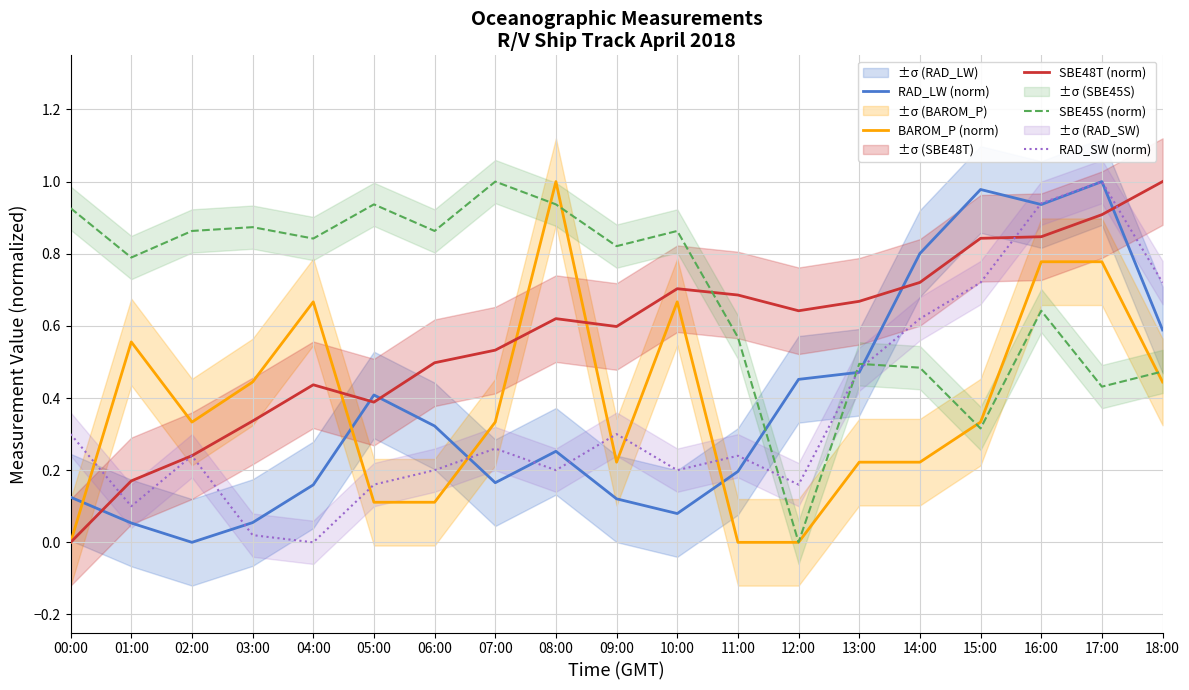

Which series changed the most between 04:00 and 10:00?

SBE48T (norm)